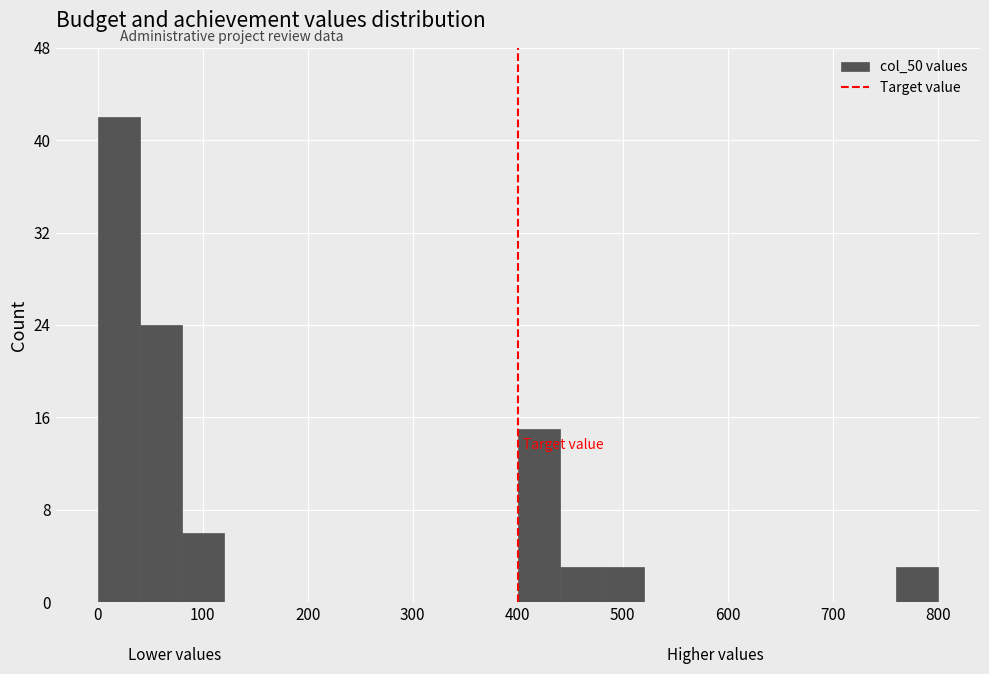

How tall is the bar that spans 0 to 40 on the x-axis? The values are not printed on the chart, so give them approximately, as read against the axis.

42